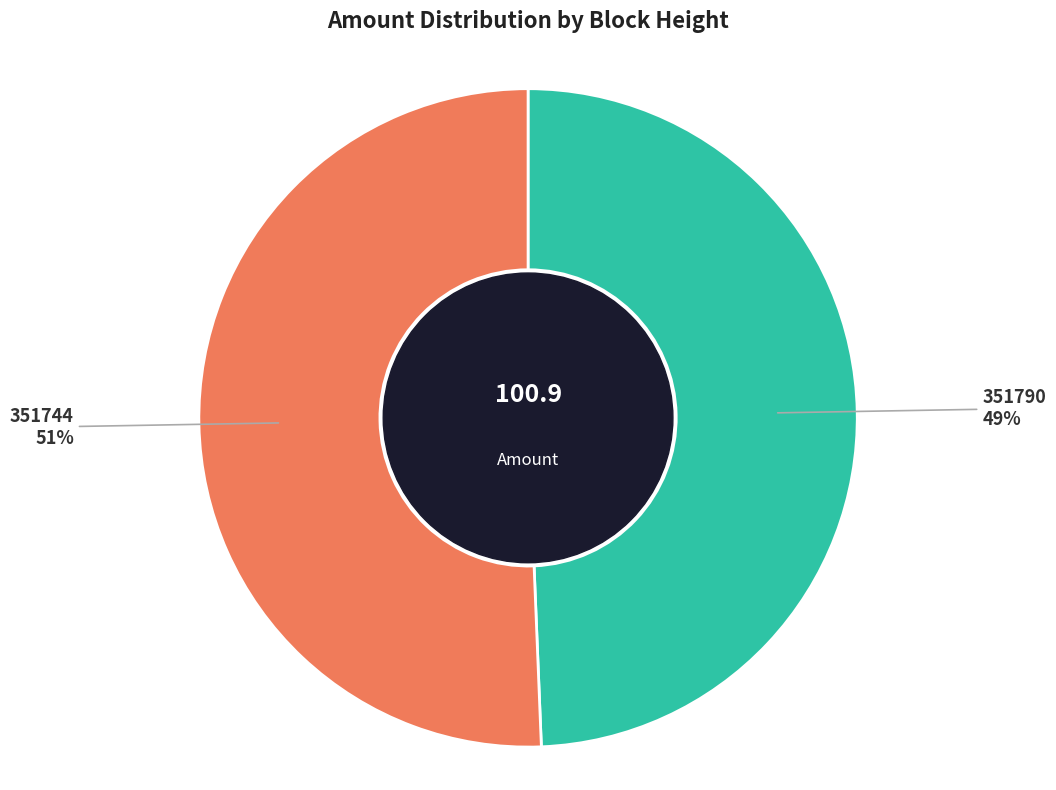

Rank the categories by value from highest to lowest.

351744, 351790